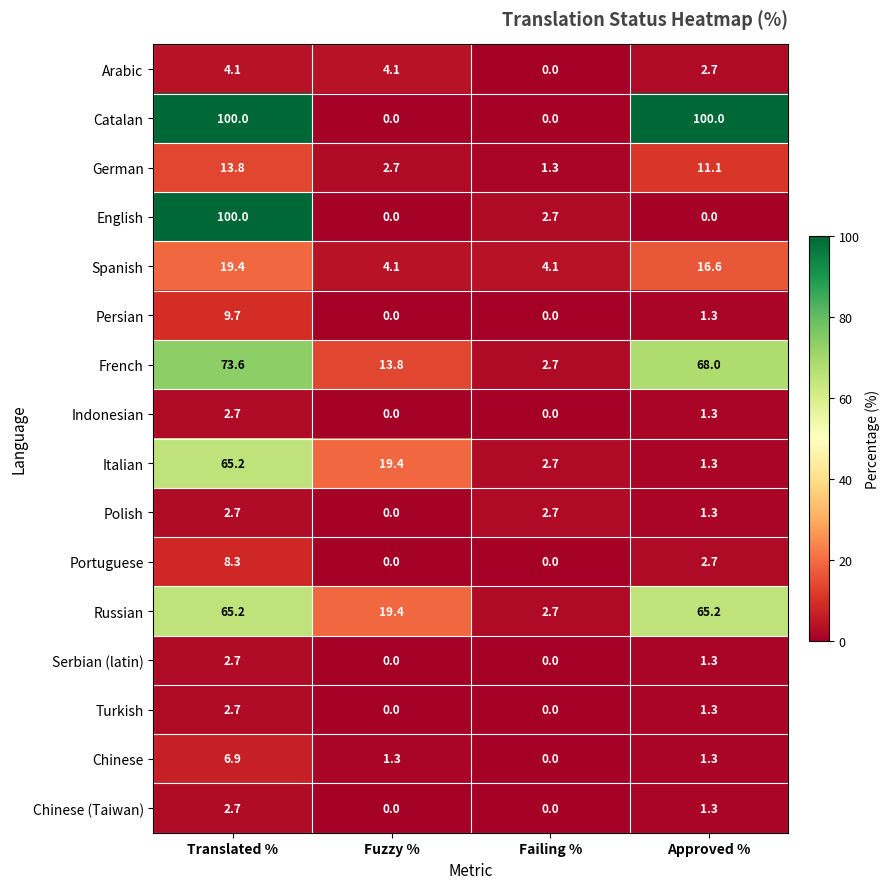

How many values in the Turkish series are below 1?

2